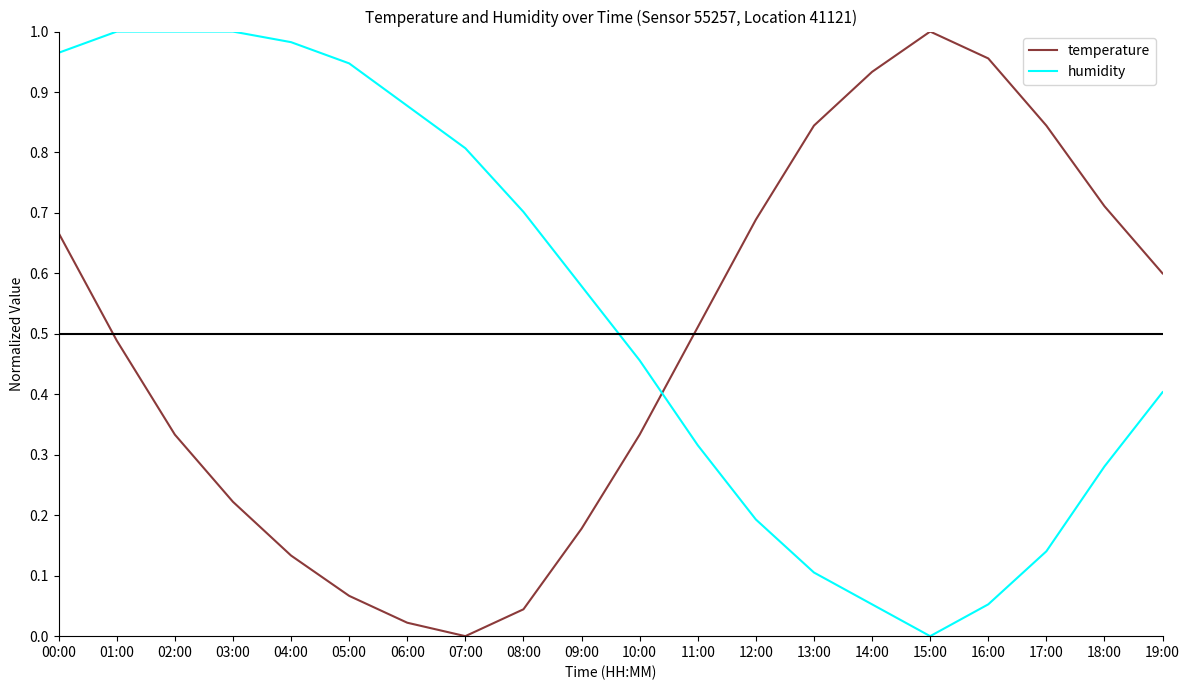

Where is humidity nearest to the value 0?

15:00